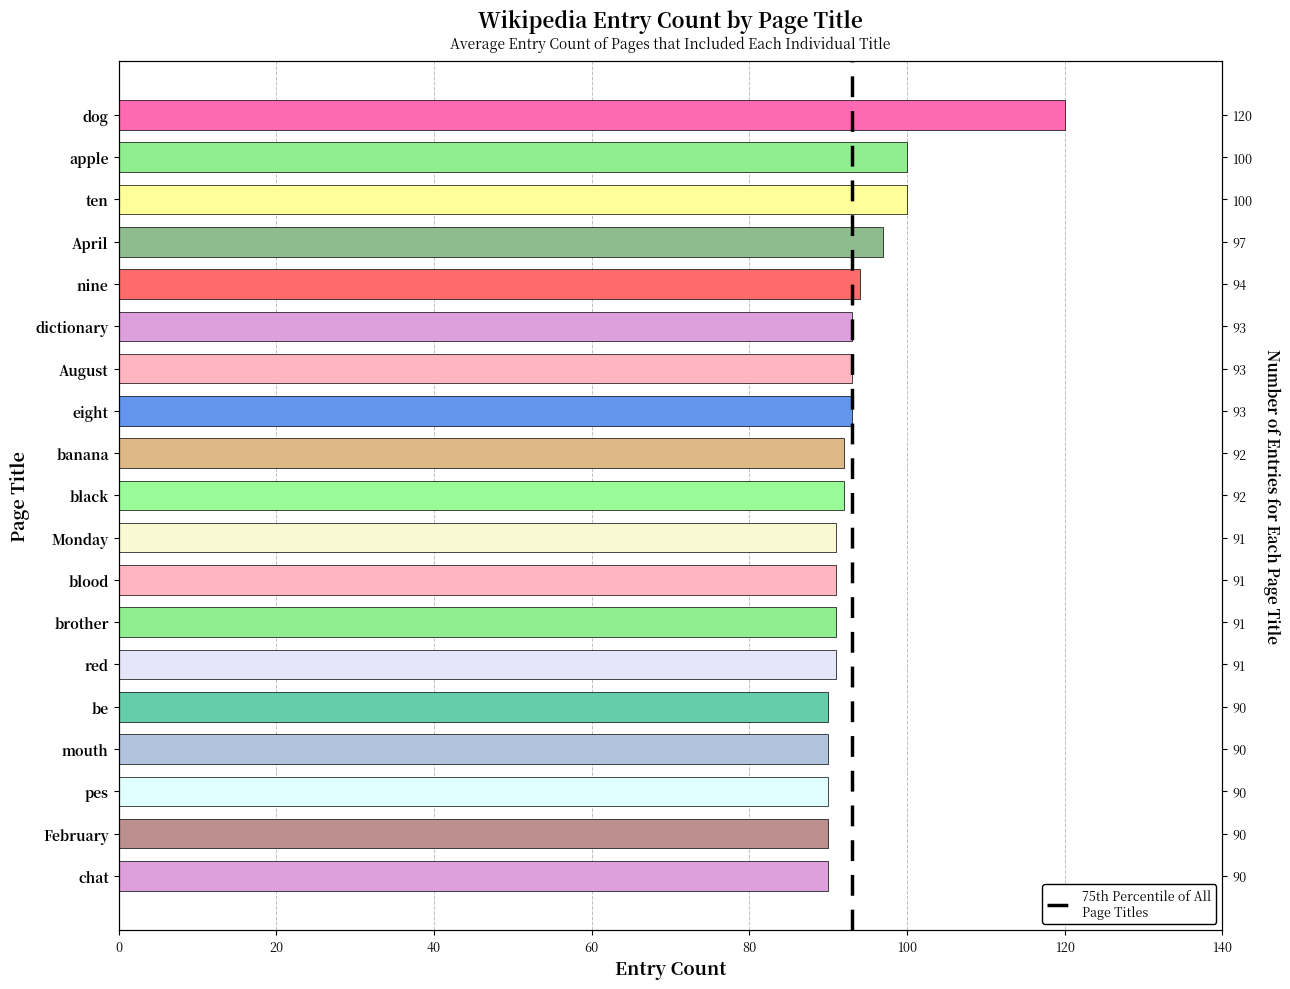

Between 20 and 0, which is larger?

20